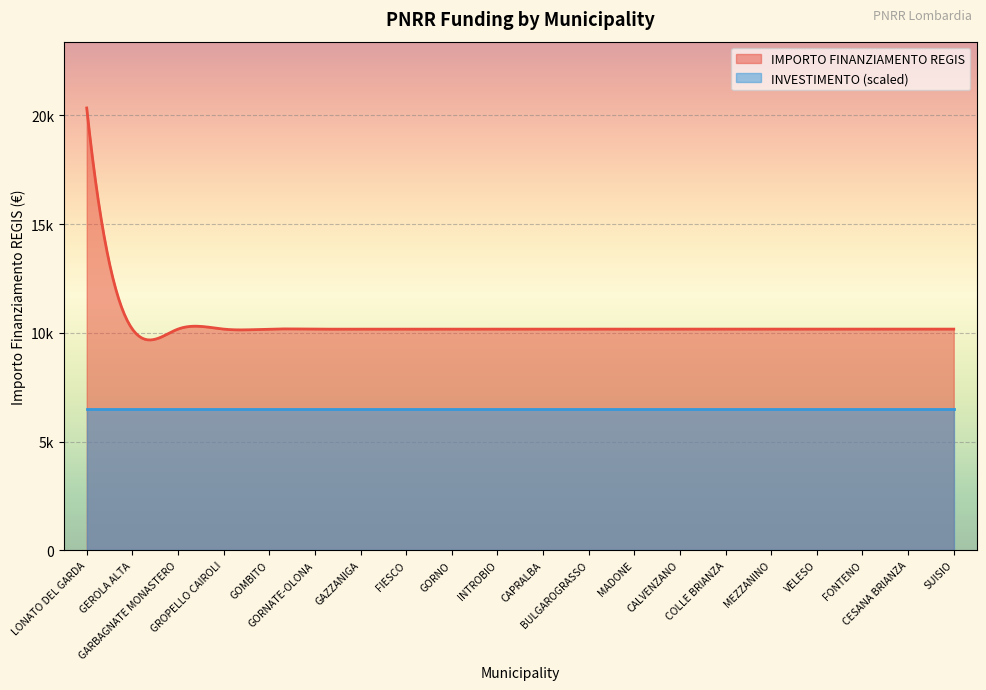

What is the greatest value displayed?

20344.0